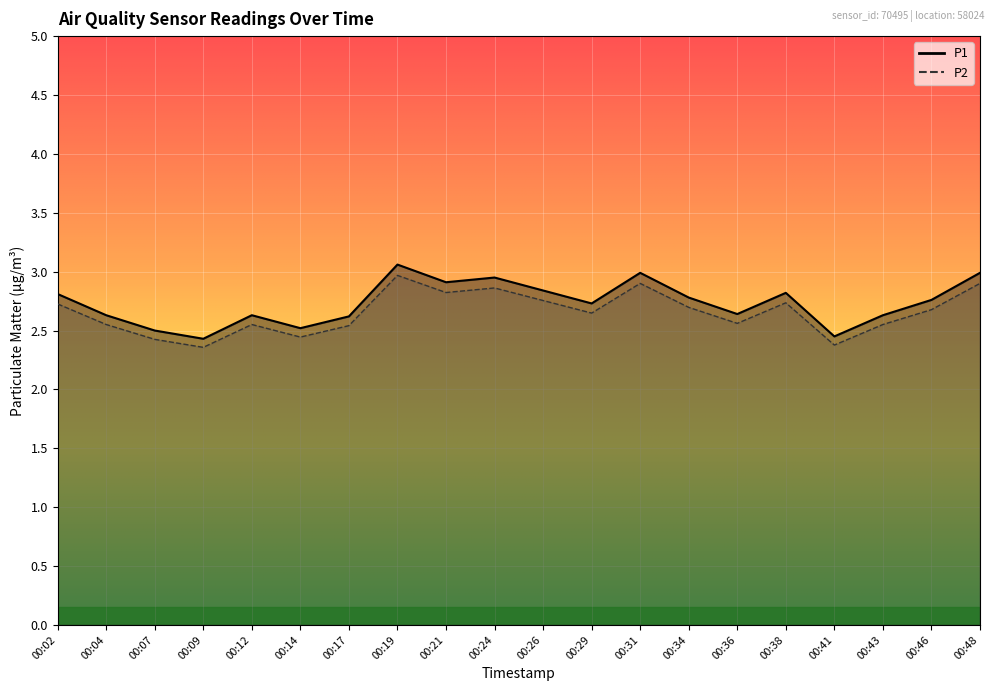

What are all the series names shown in the legend?

P1, P2